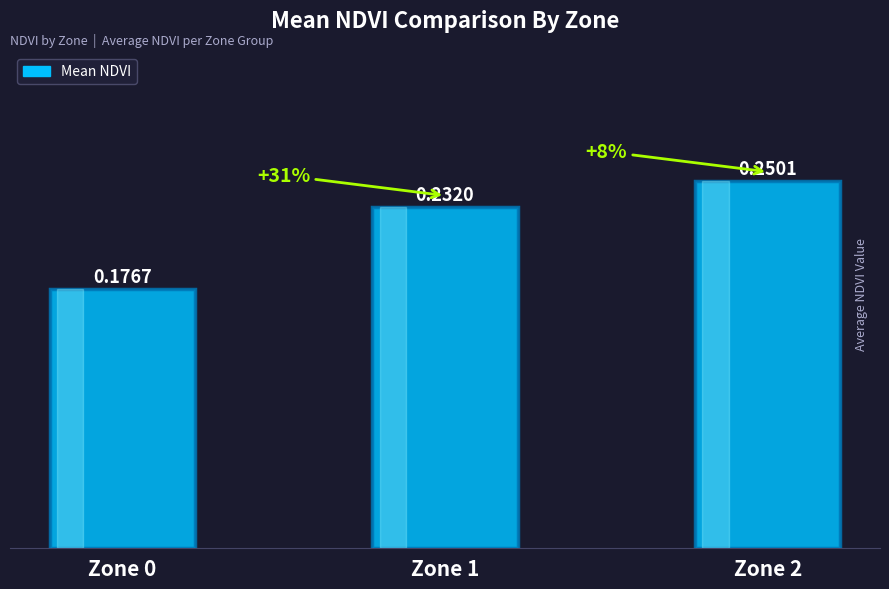

Which has a higher value, Zone 1 or Zone 0?

Zone 1